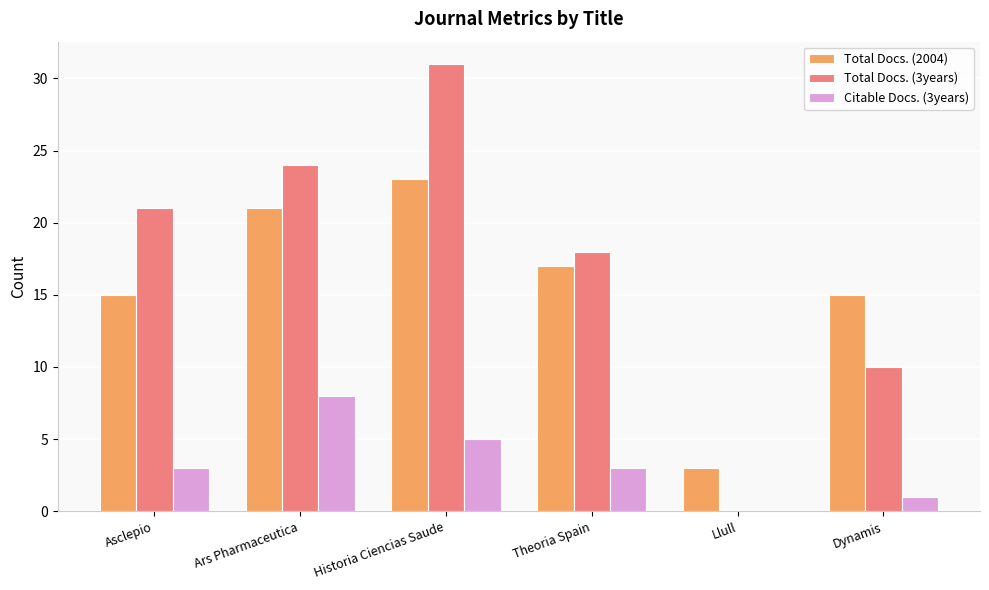

What is the maximum value for Total Docs. (3years)?

31